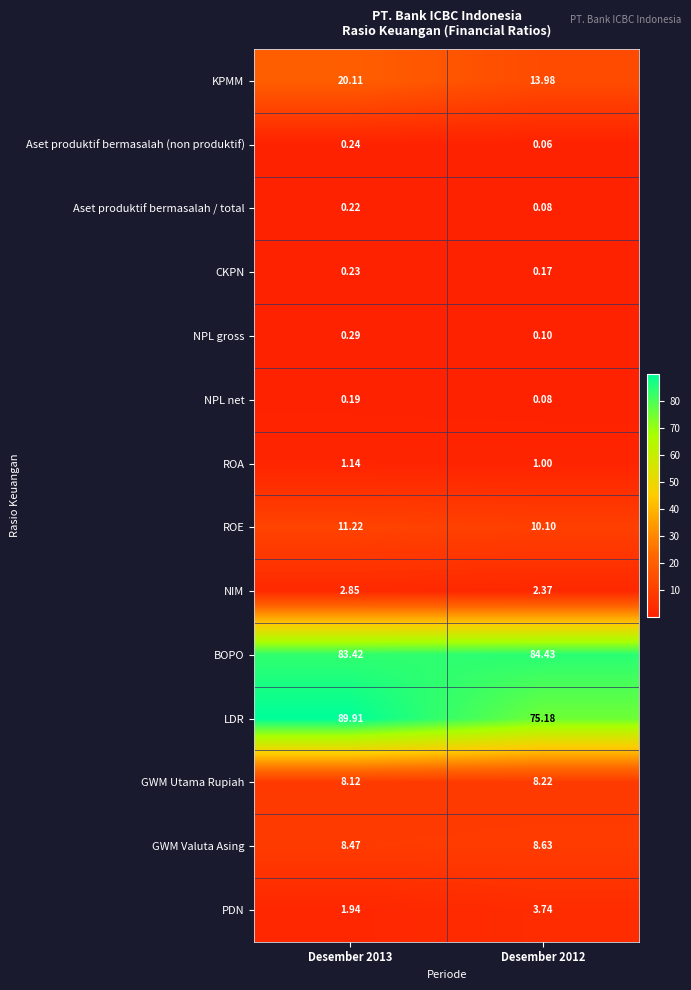

Which series has the largest total across all categories?

BOPO